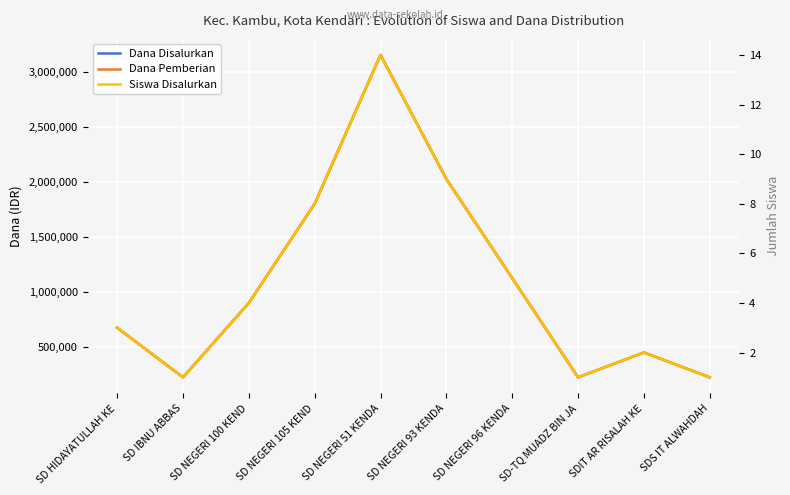

Which has a higher value, SD NEGERI 105 KEND or SD NEGERI 51 KENDA?

SD NEGERI 51 KENDA